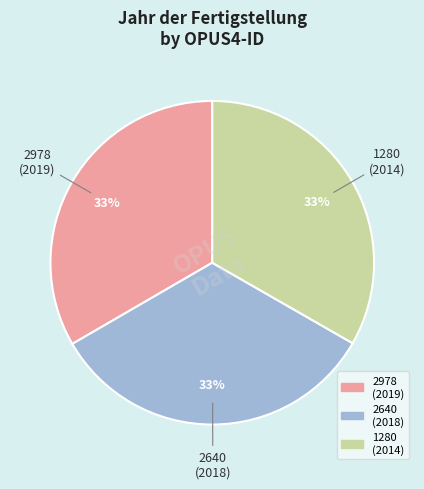

Is 2978 the majority of the pie?

No